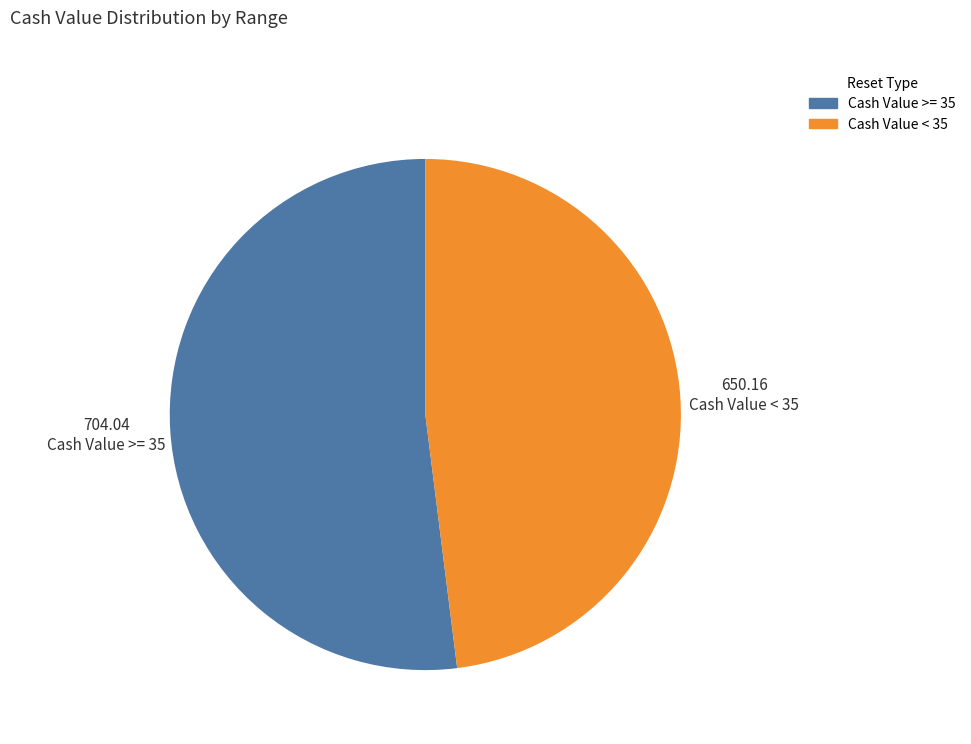

Does any single category account for the majority?

Yes